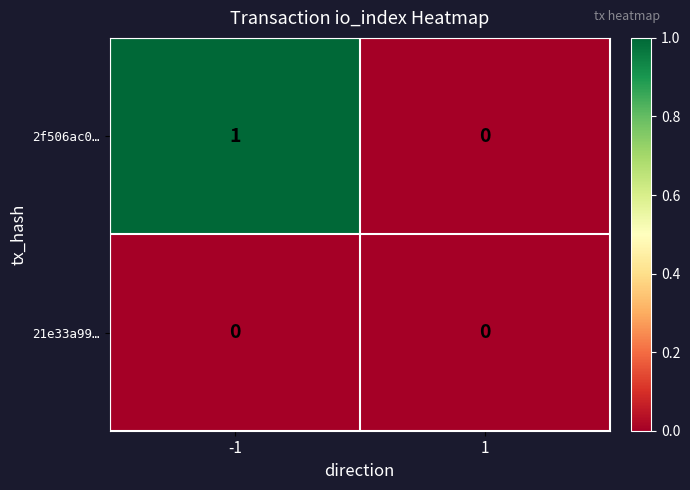

Is it true that 2f506ac0… equals 0 at 1?

True